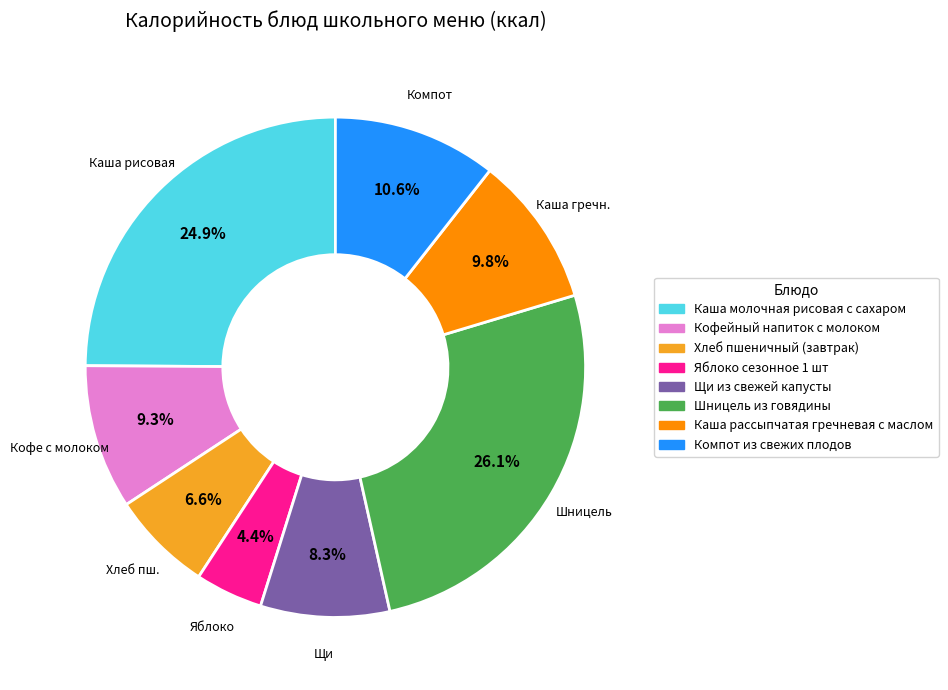

Is it true that Шницель из говядины is 26% of the pie?

True